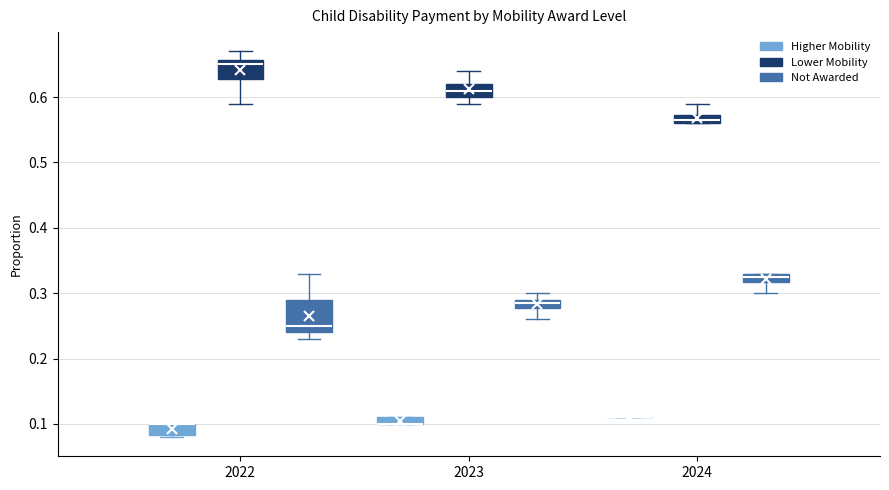

Which box is the tallest, from its lower edge to its upper edge?

2022 (Not Awarded)